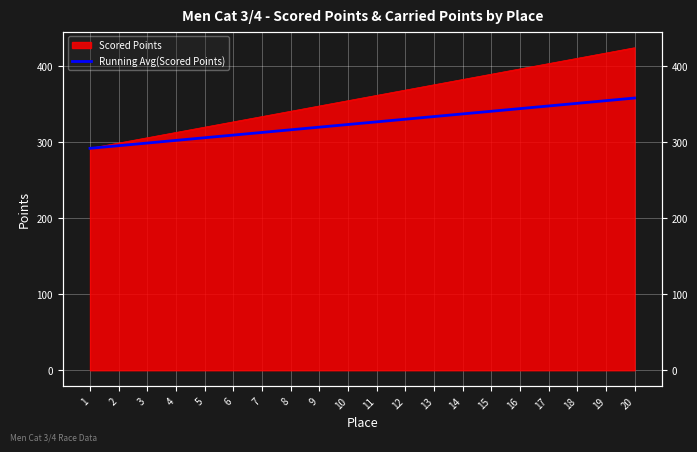

Does the chart display data point markers on the line(s)?

No